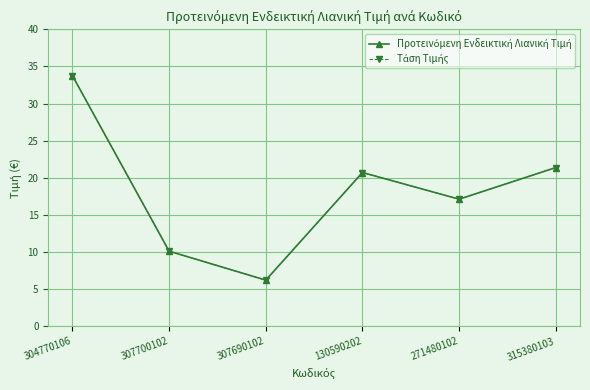

Reading left to right, transcribe all the data shown in this chart.

Προτεινόμενη Ενδεικτική Λιανική Τιμή: 33.8	10.1	6.2	20.7	17.1	21.4
Τάση Τιμής: 33.8	10.1	6.2	20.7	17.1	21.4